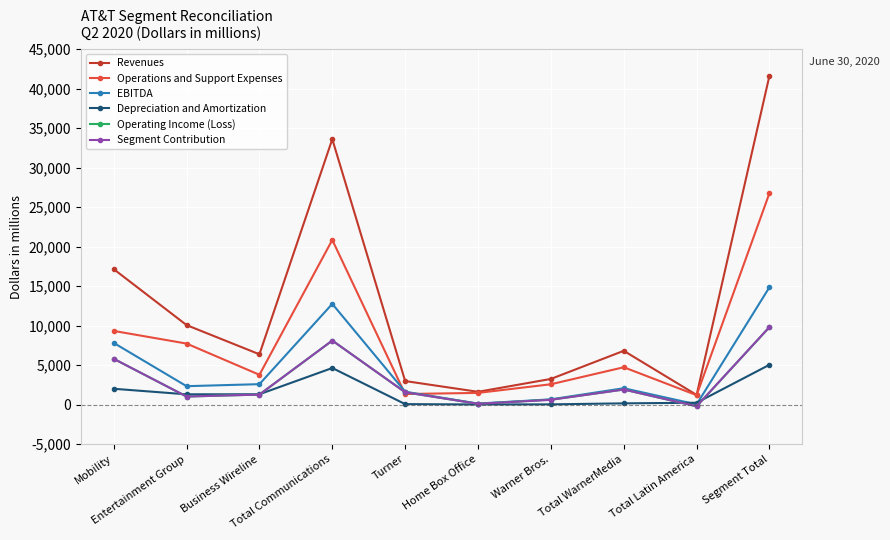

What position from the right is Home Box Office?

5